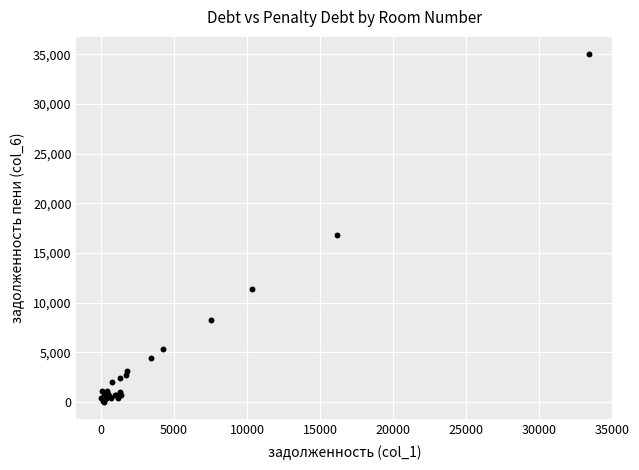

What Y value in the scatter plot is closest to 17503?

16826.0